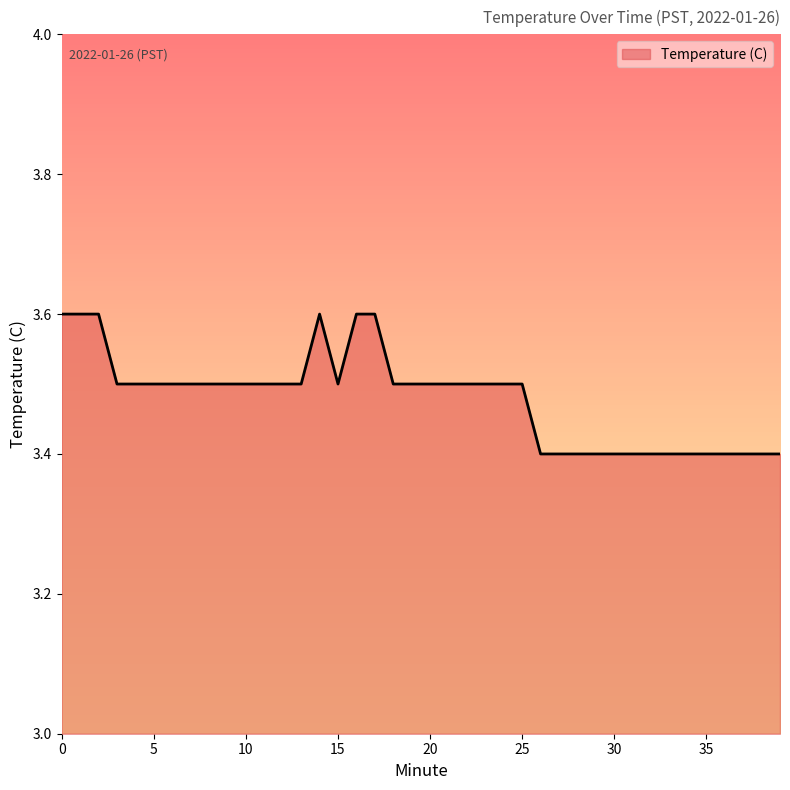

What is the maximum value shown in the chart?

3.6